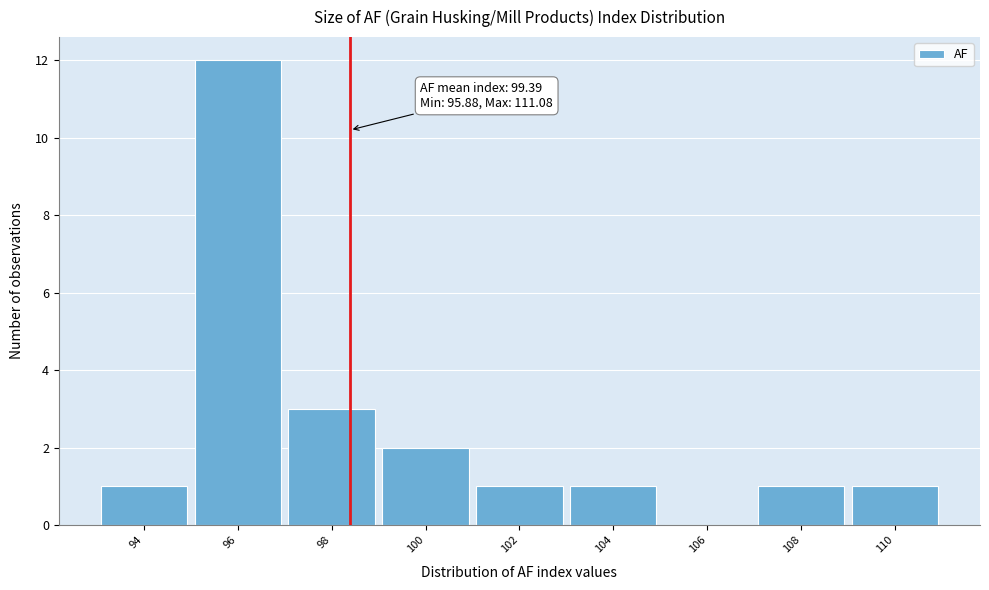

Reading left to right, extract all data points from this chart.

94=1	96=12	98=3	100=2	102=1	104=1	106=0	108=1	110=1